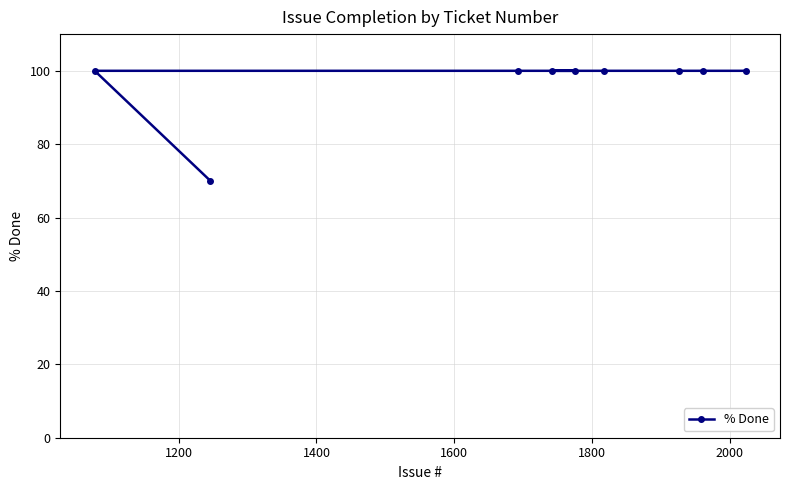

What is the value of the 3rd point from the left?

100